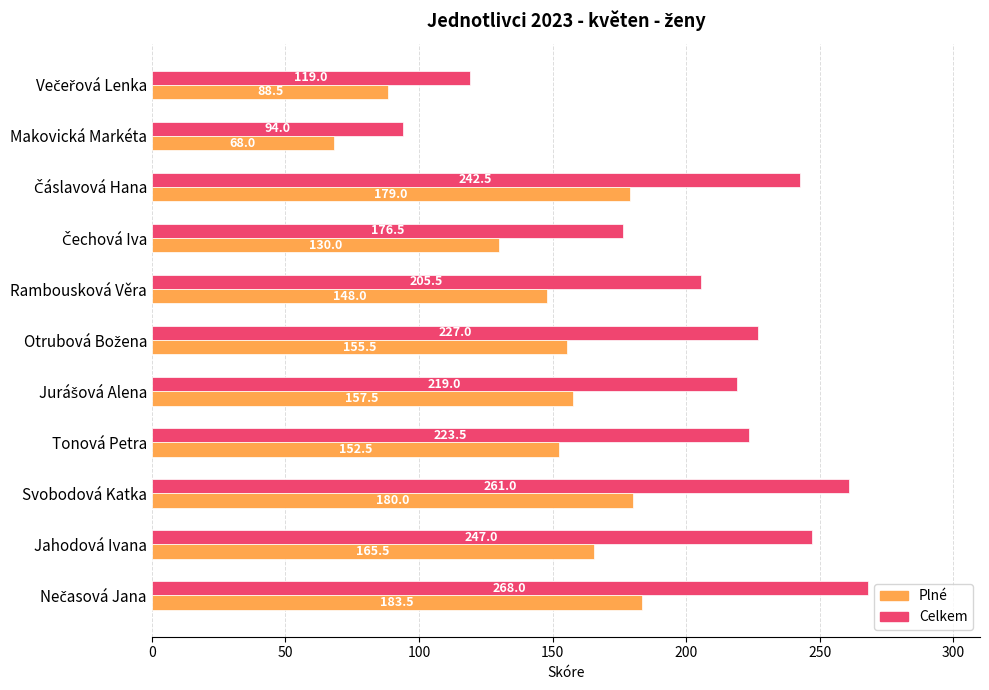

What is the greatest value displayed?

268.0